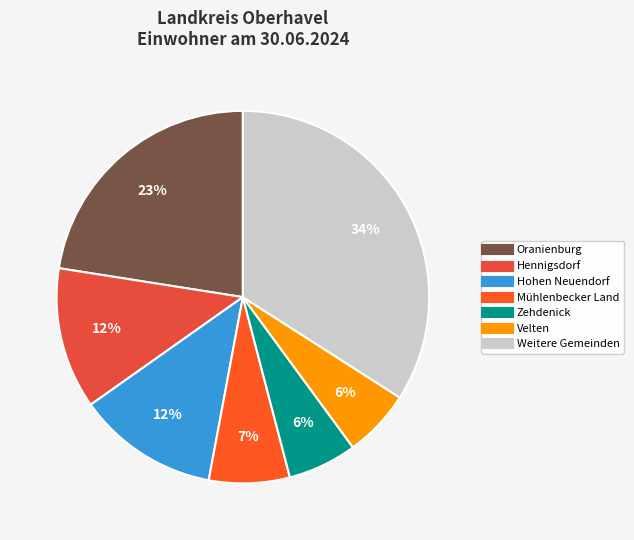

How many segments does this pie chart have?

7